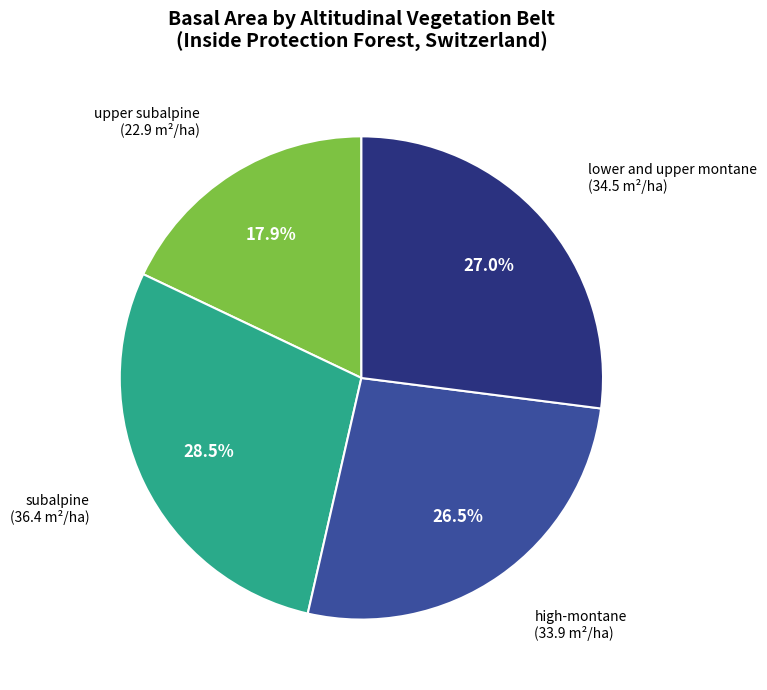

Approximately how many times larger is the value at upper subalpine compared to lower and upper montane?

0.7